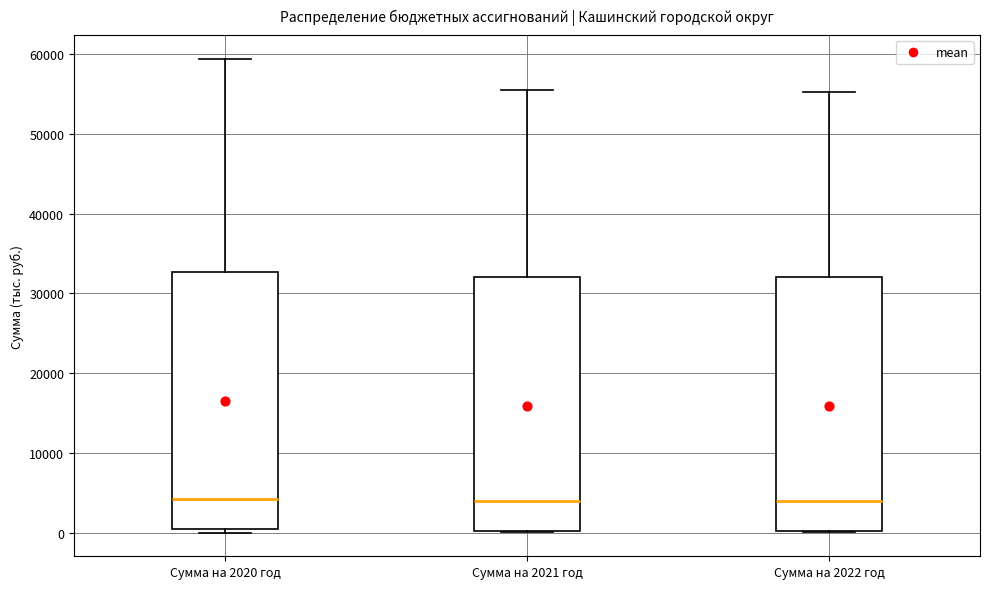

Where does the upper whisker of the box for Сумма на 2022 год end on the y-axis? The values are not printed on the chart, so give them approximately, as read against the axis.

55000